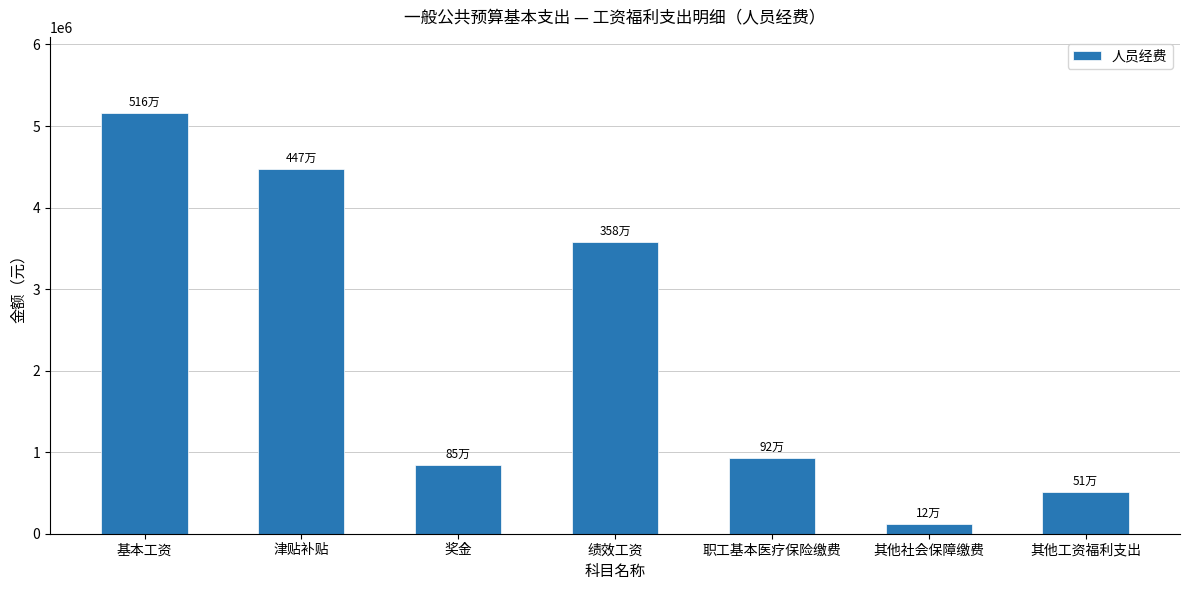

What is the sum of the values at 奖金 and 津贴补贴?

5314775.5